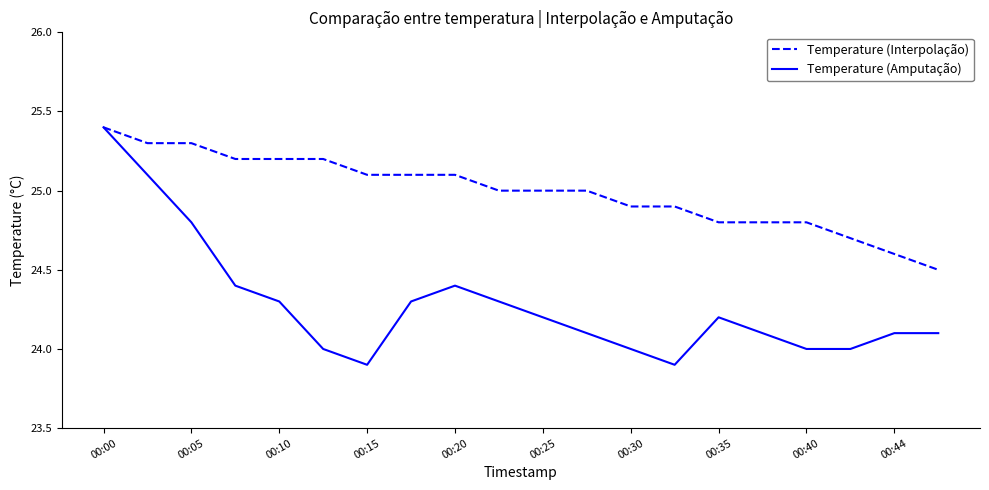

Does the chart have visible grid lines?

No